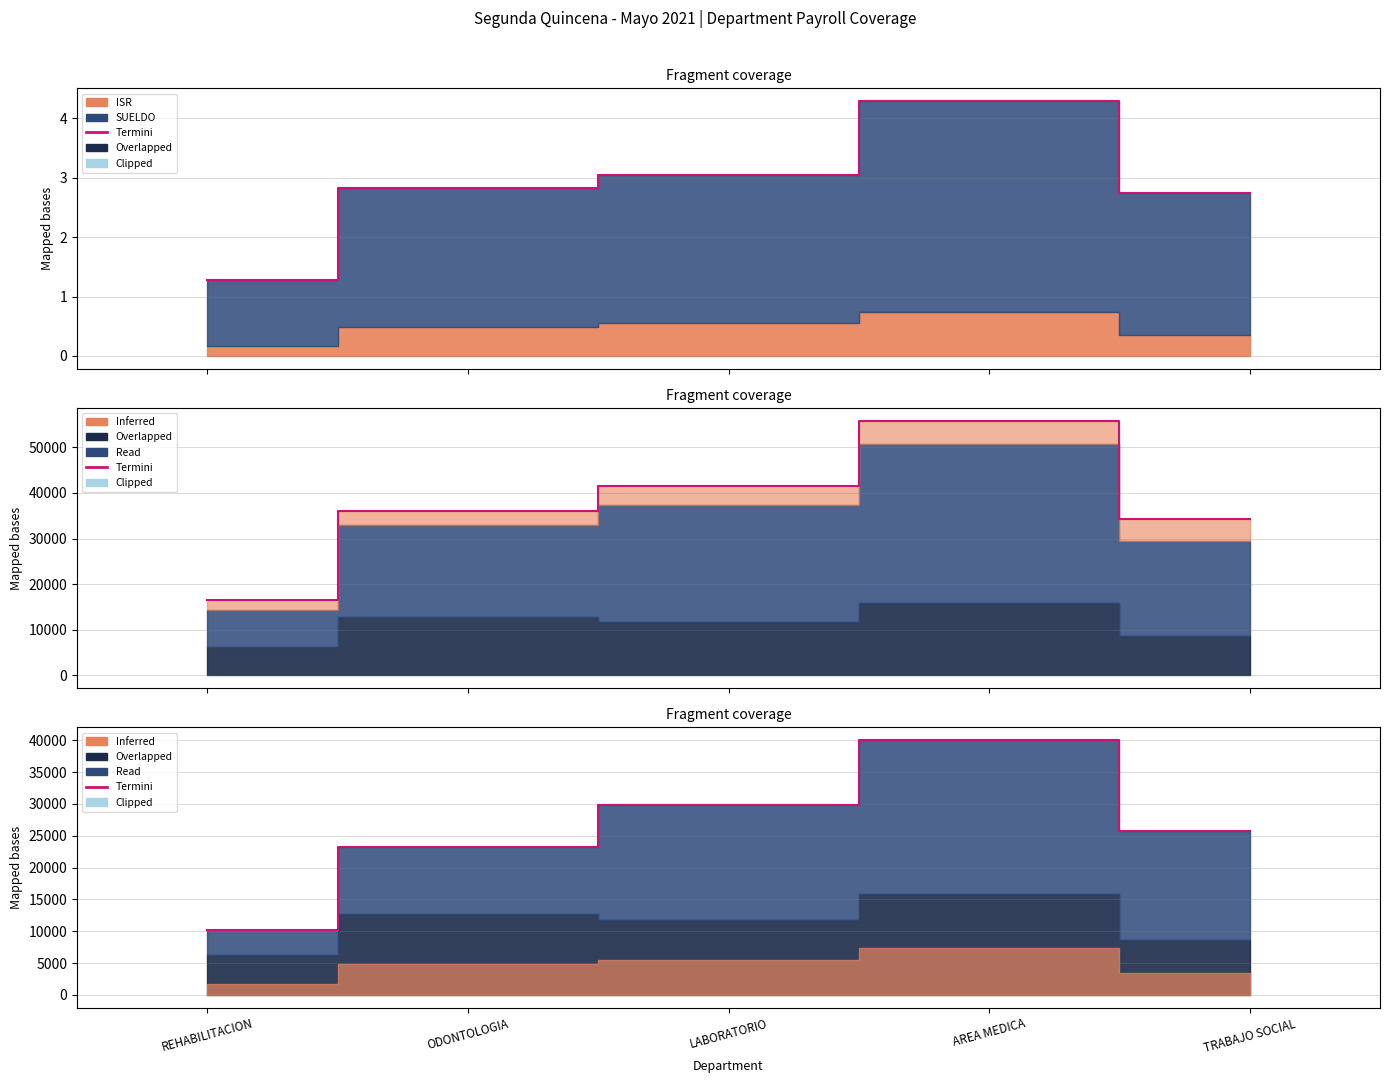

What is the label of the 4th point from the right?

ODONTOLOGIA